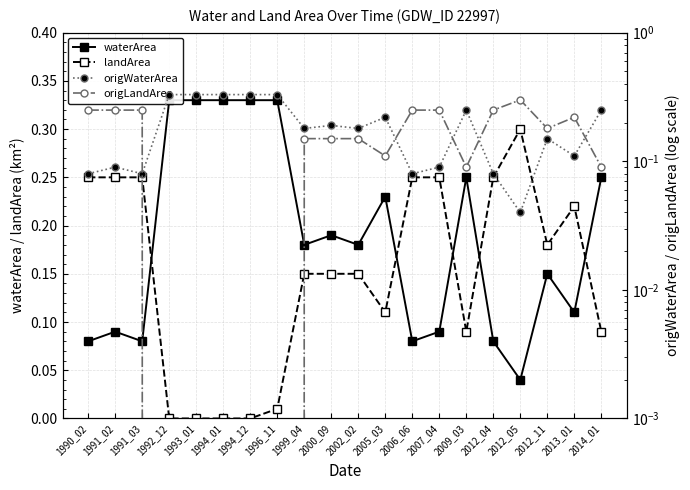

What are all the series names shown in the legend?

waterArea, landArea, origWaterArea, origLandArea